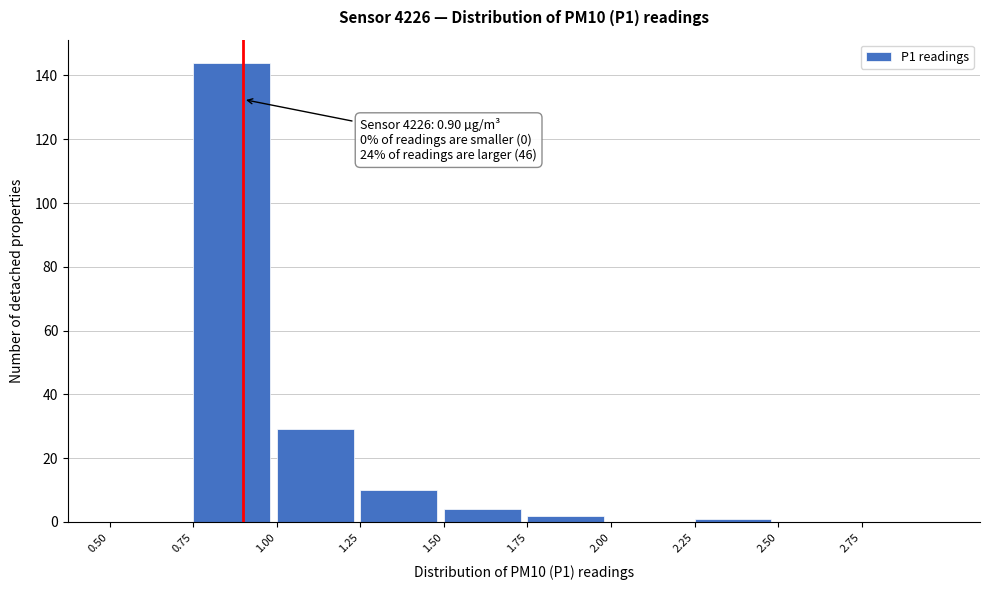

Over which range of the x-axis is the bar tallest?

0.75 to 1.00